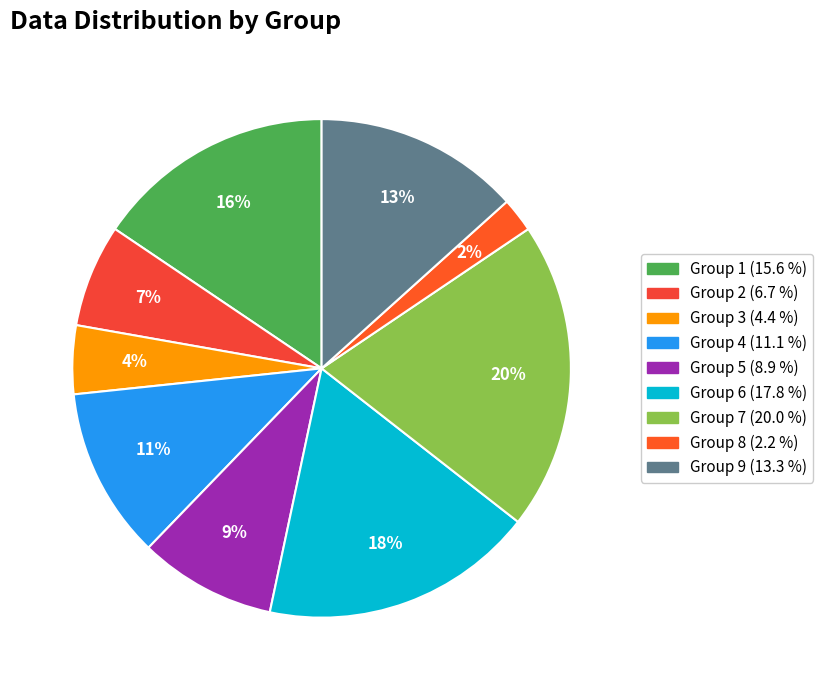

Rank the categories by value from highest to lowest.

7, 6, 1, 9, 4, 5, 2, 3, 8